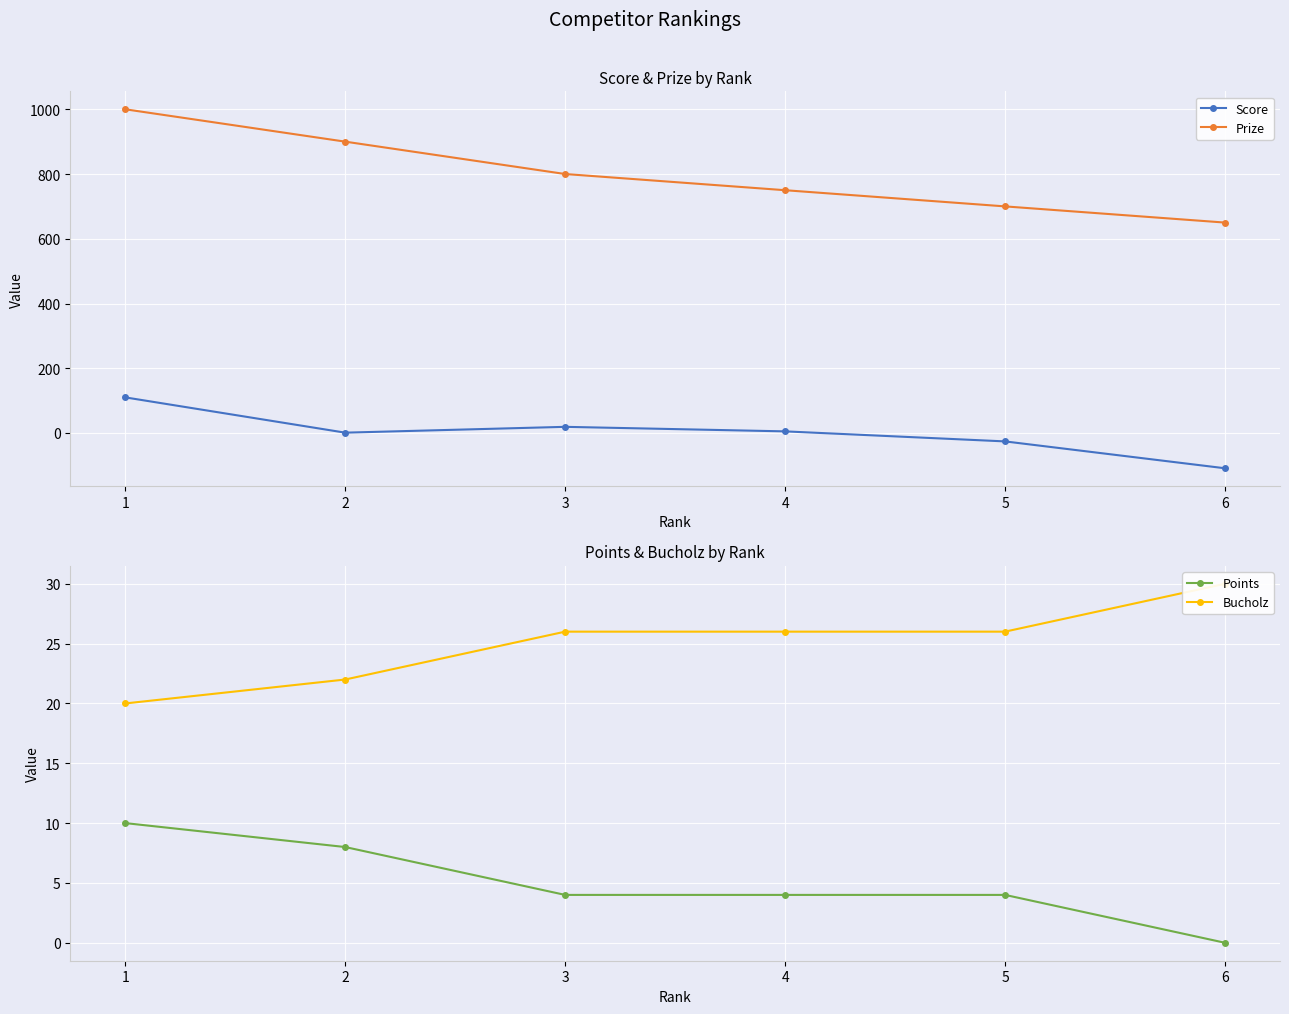

At which label does Prize reach its peak?

1